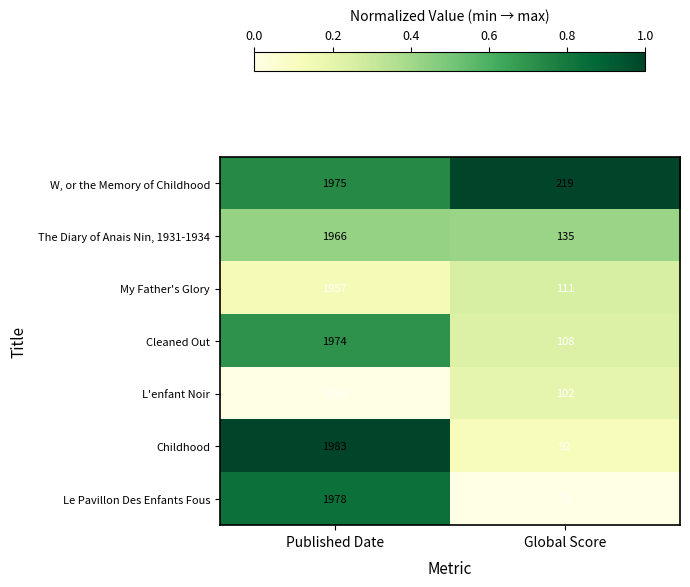

At Global Score, list the series in order from largest to smallest.

W, or the Memory of Childhood, The Diary of Anais Nin, 1931-1934, My Father's Glory, Cleaned Out, L'enfant Noir, Childhood, Le Pavillon Des Enfants Fous